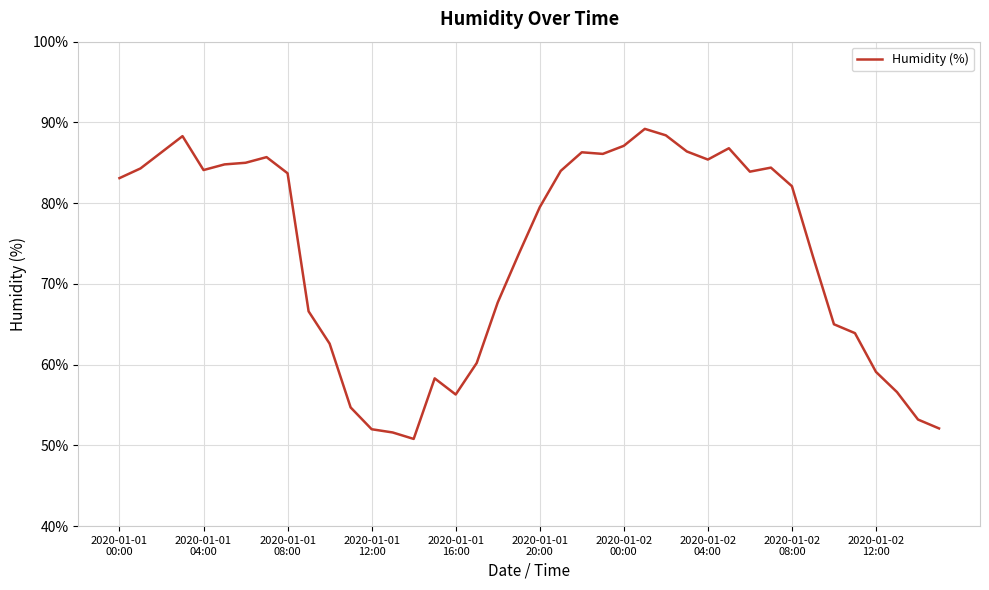

What is the minimum value shown in the chart?

50.8